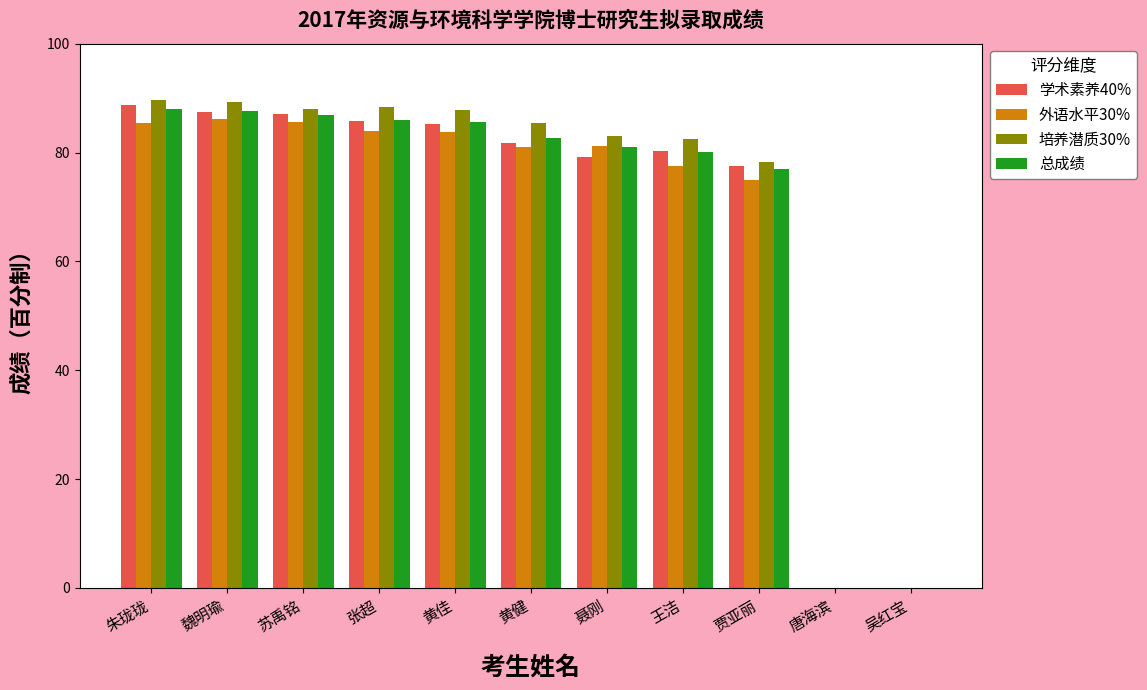

Which series changed the most between 张超 and 王洁?

外语水平30%